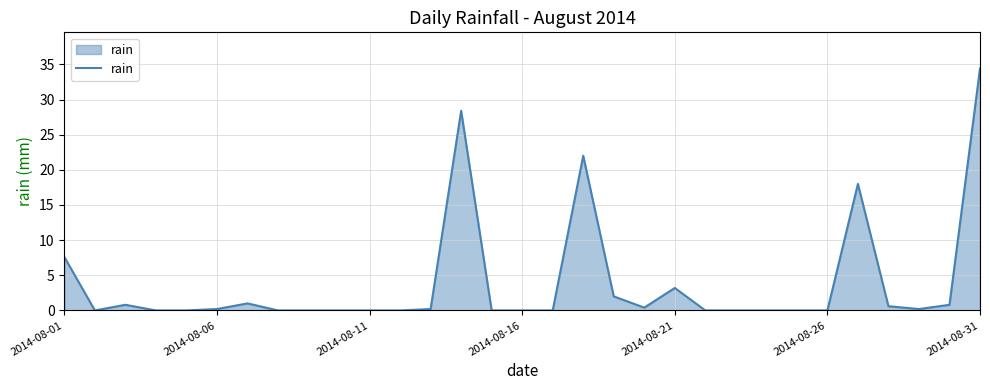

What is the difference between the maximum and minimum values?

34.4